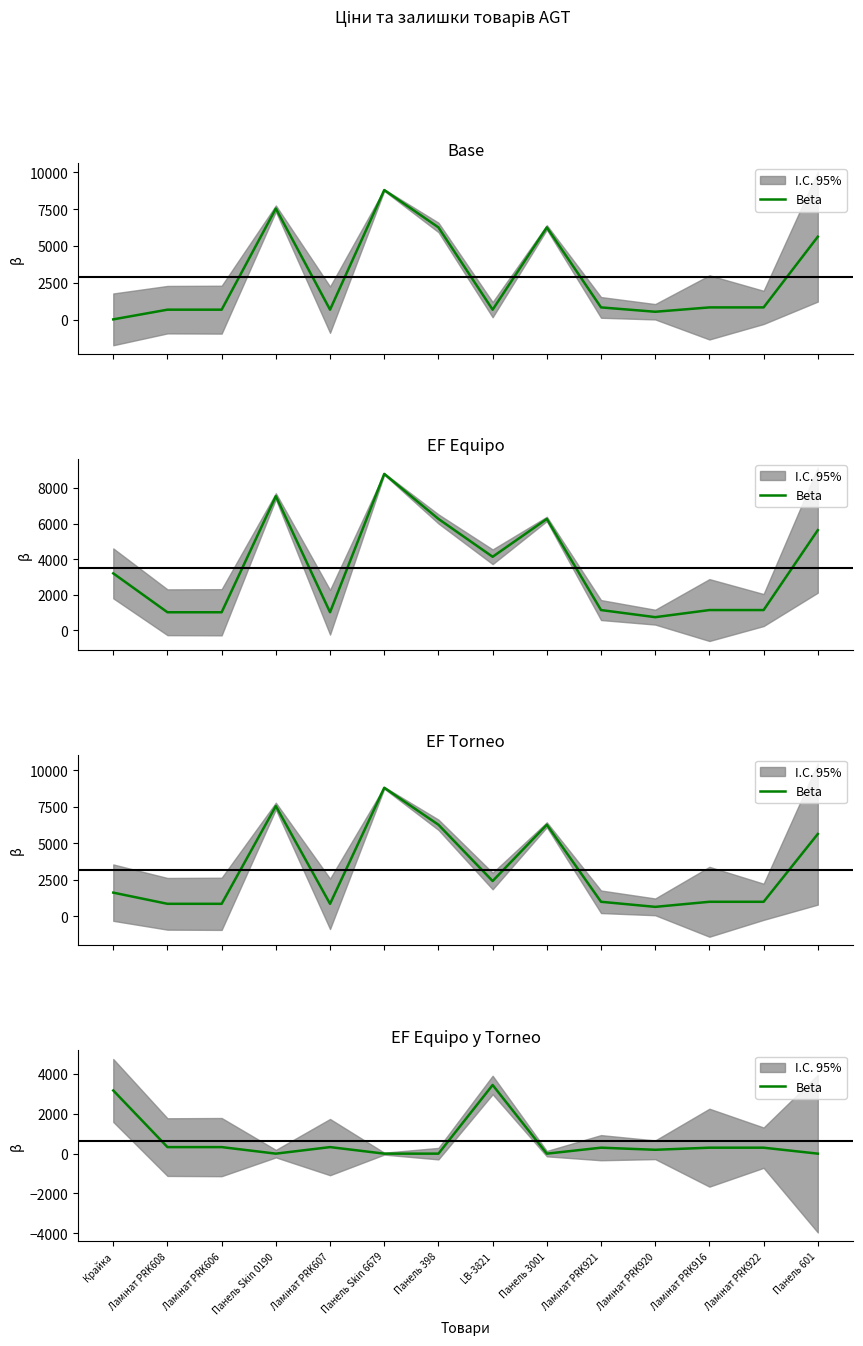

What is the sum of all values?

8699.3